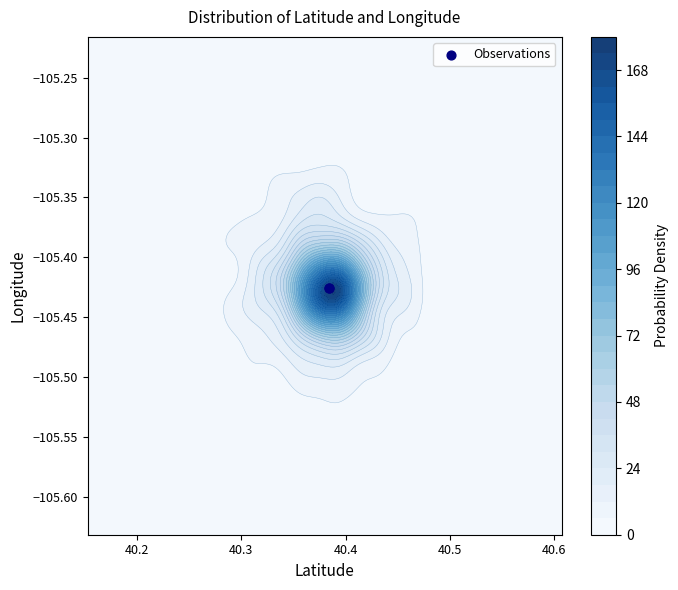

Reading right to left, extract all data points from this chart.

Latitude: 96794=40.4	96760=40.4
Longitude: 96794=-105.4	96760=-105.4